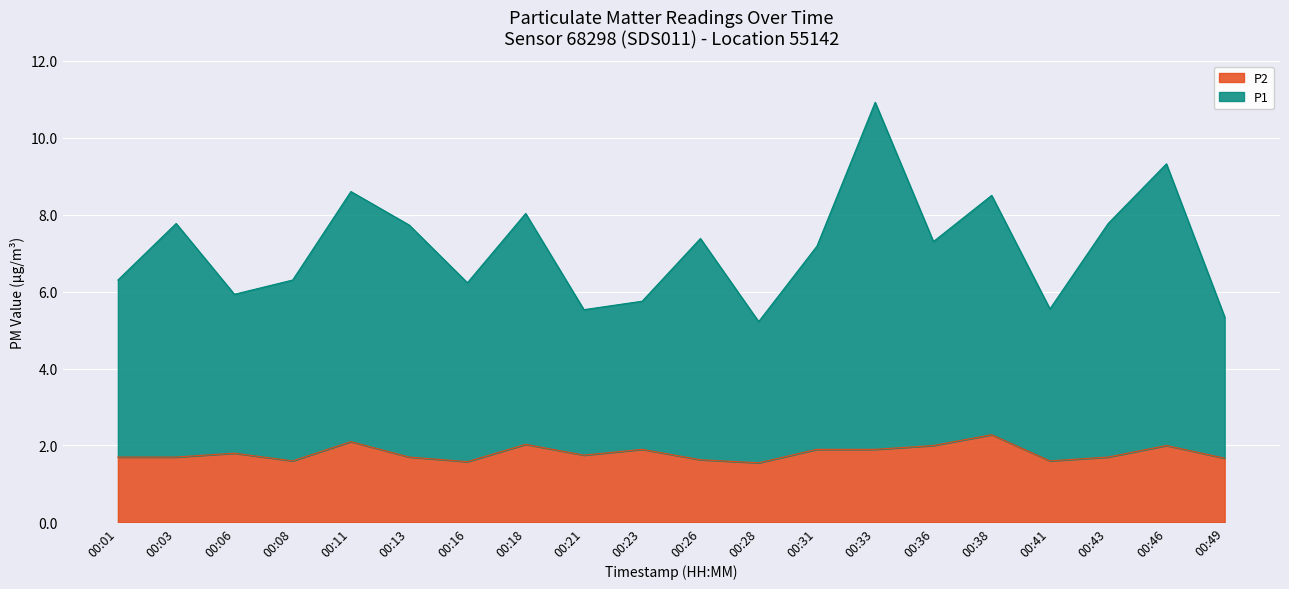

How many interior local peaks does the P2 series have?

6